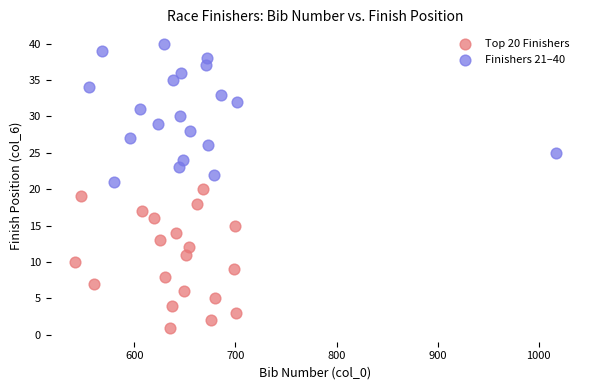

Which series reaches the maximum Y coordinate?

Finishers 21–40